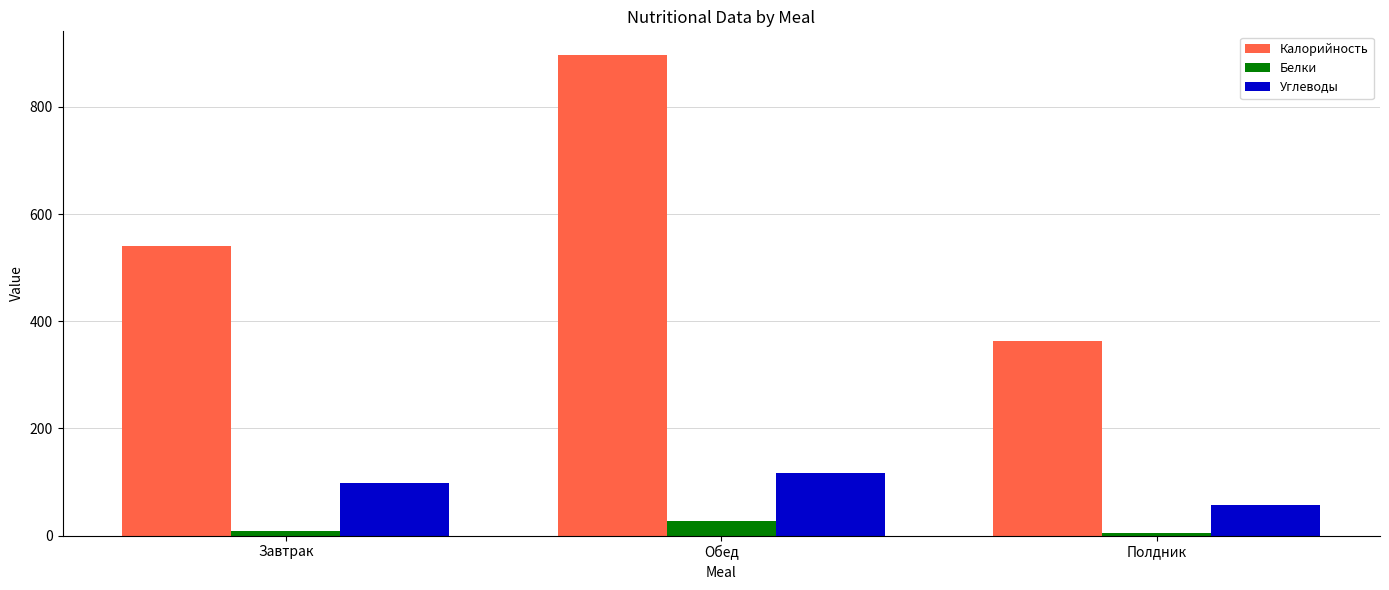

Which category has the highest value in the Калорийность series?

Обед